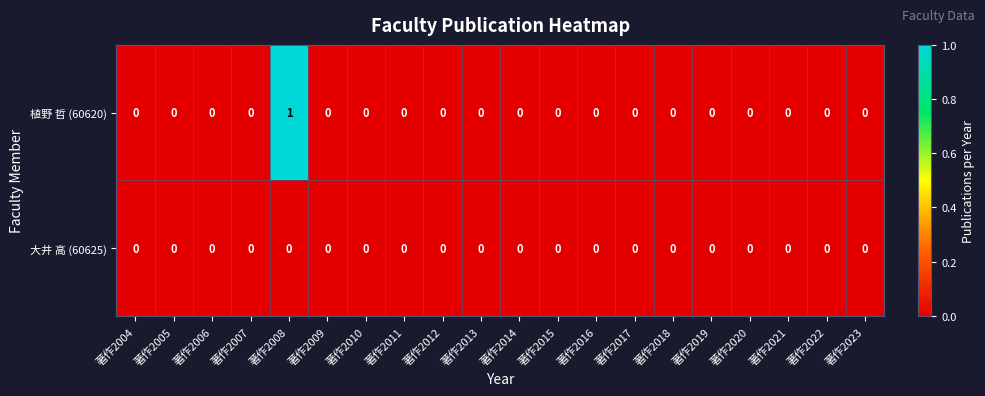

List the series in order of their peak value, highest first.

植野 哲 (60620), 大井 高 (60625)